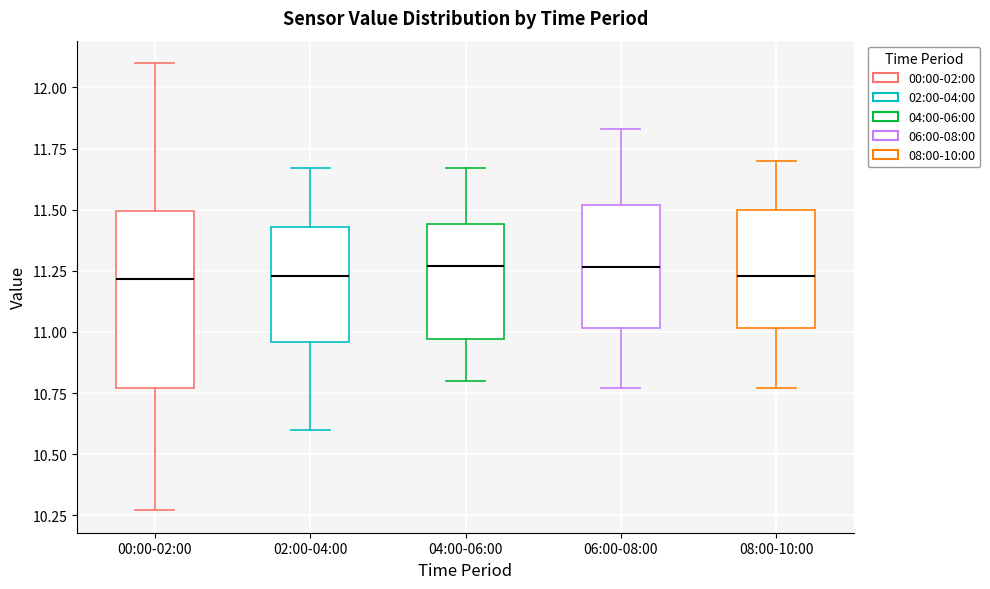

Reading left to right, read every box against the y-axis: the position of its median line, the range the box covers, and the ends of its whiskers. The values are not printed on the chart, so give them approximately, as read against the axis.

00:00-02:00: median 11.20, box 10.75 to 11.50, whiskers 10.25 to 12.10
02:00-04:00: median 11.25, box 10.95 to 11.45, whiskers 10.60 to 11.65
04:00-06:00: median 11.25, box 10.95 to 11.45, whiskers 10.80 to 11.65
06:00-08:00: median 11.25, box 11.00 to 11.50, whiskers 10.75 to 11.85
08:00-10:00: median 11.25, box 11.00 to 11.50, whiskers 10.75 to 11.70